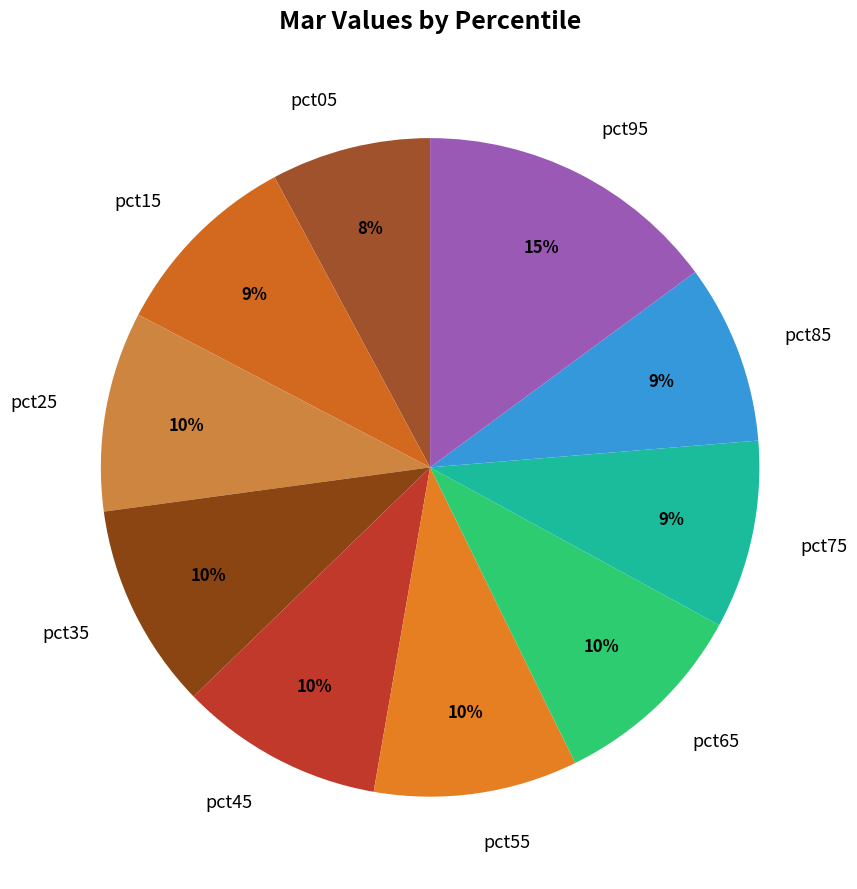

To the nearest percent, what percentage of the pie is pct45?

10%